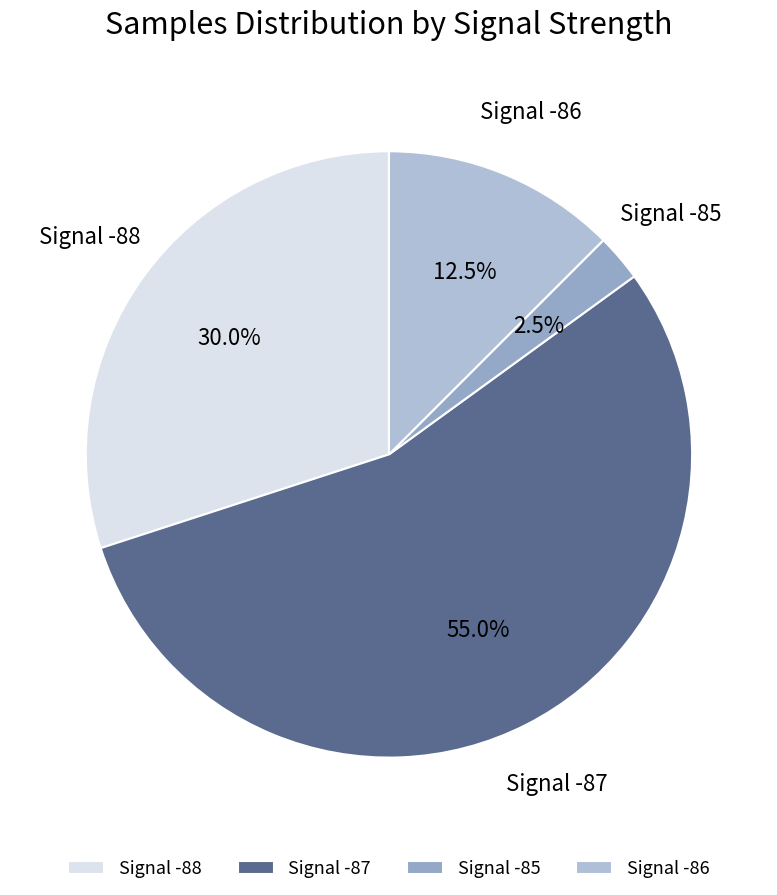

Rank the categories by value from lowest to highest.

Signal -85, Signal -86, Signal -88, Signal -87